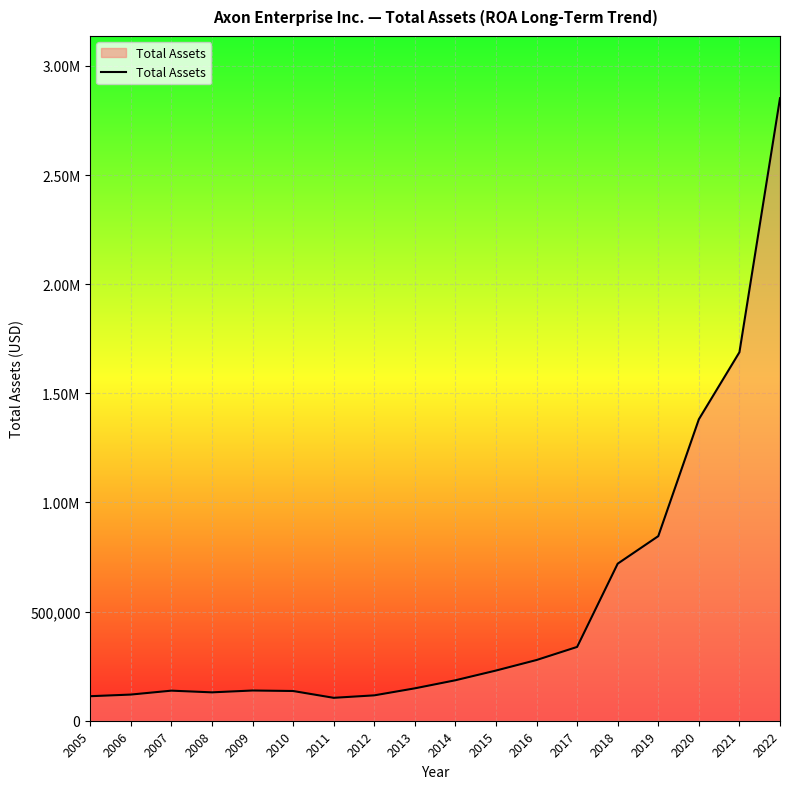

Does the chart display data point markers on the line(s)?

No